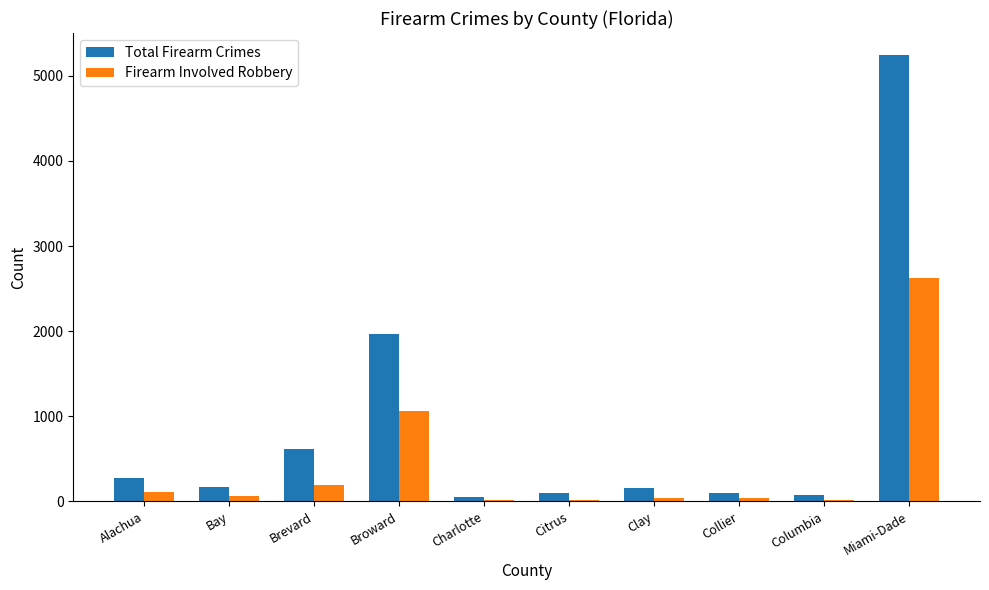

The value of Total Firearm Crimes at Bay is 163. True or false?

True